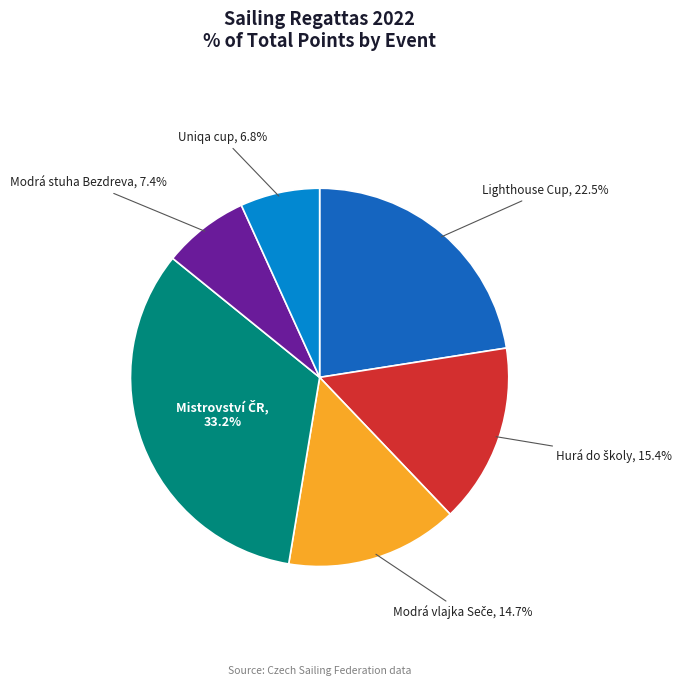

Which slice is the smallest?

Uniqa cup